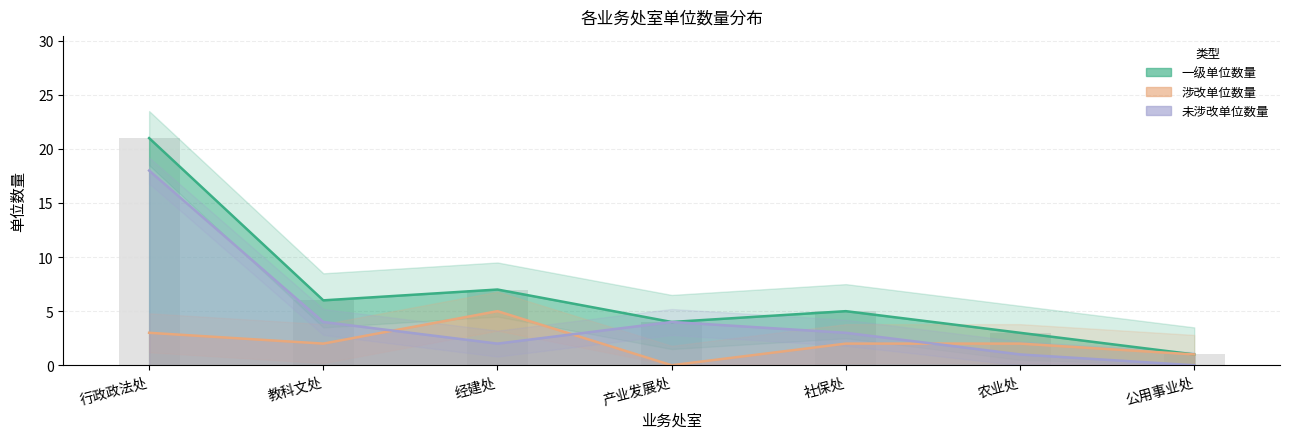

List the labels in order of 涉改单位数量 value, largest first.

经建处, 行政政法处, 教科文处, 社保处, 农业处, 公用事业处, 产业发展处